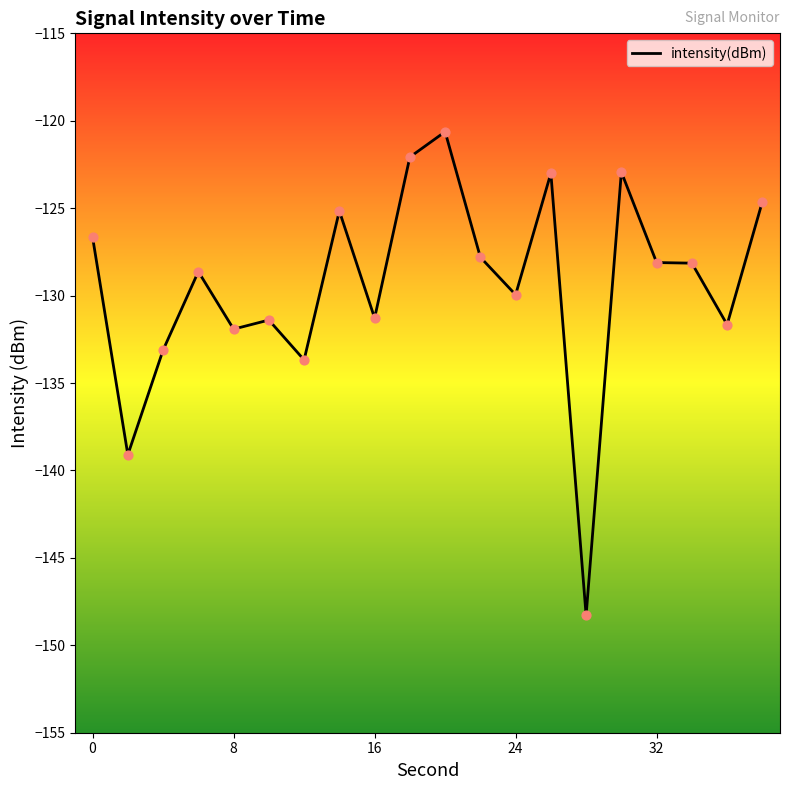

What is the maximum value shown in the chart?

-120.6